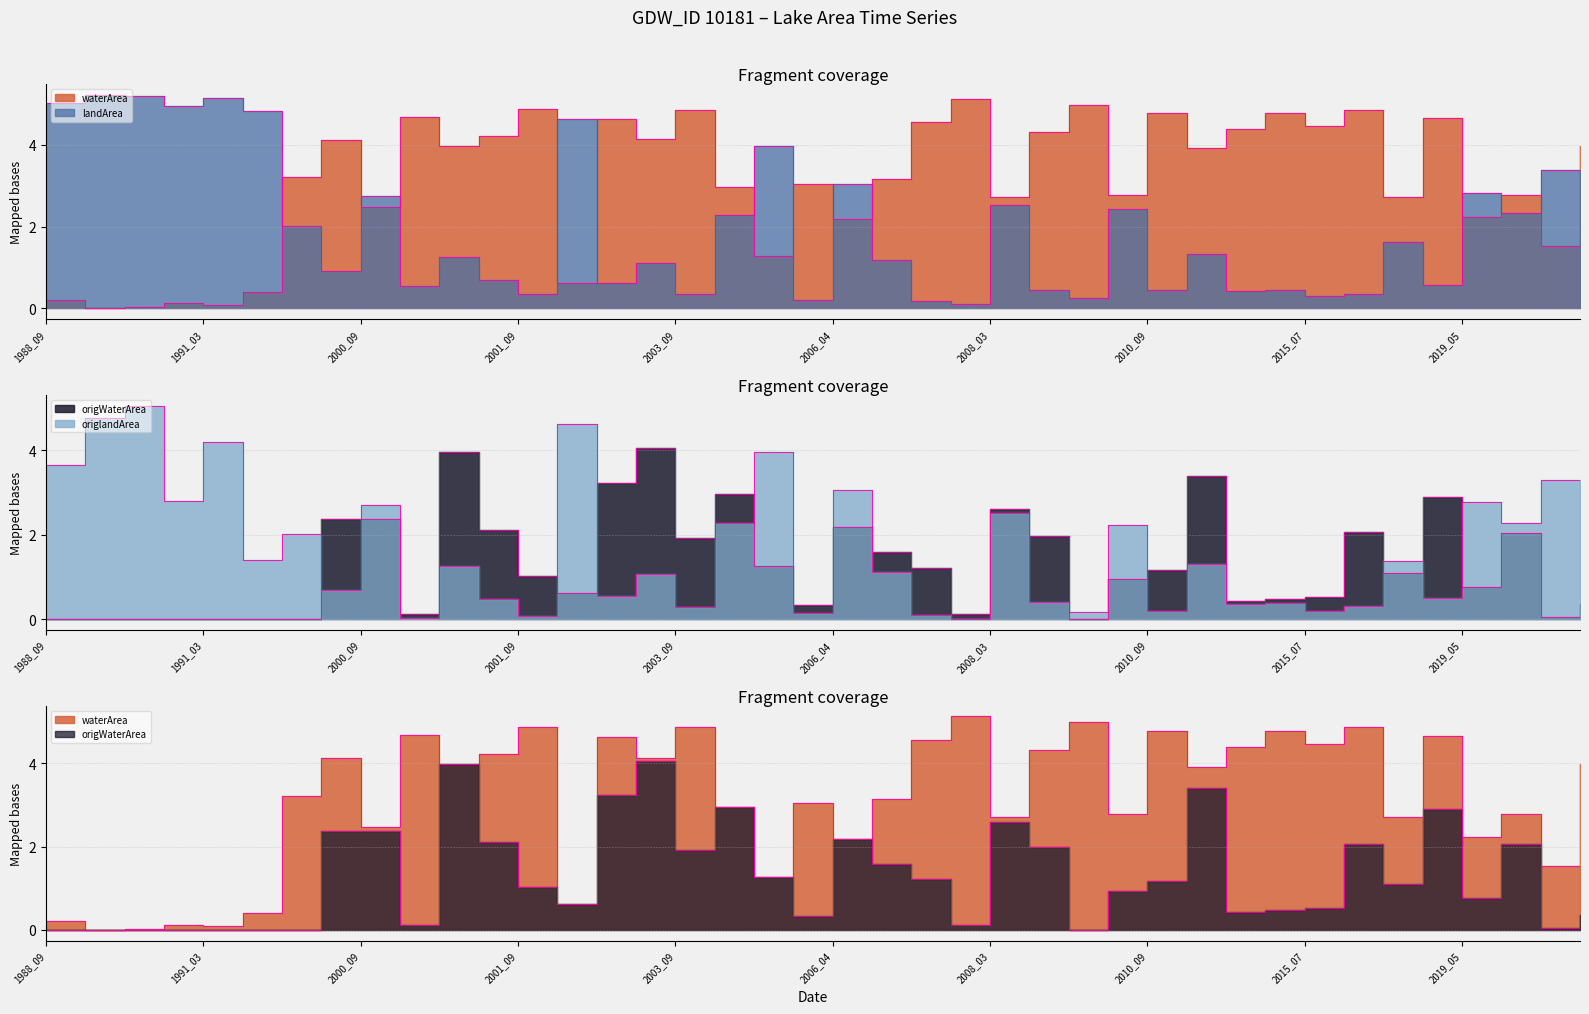

What is the value of the origWaterArea point at the 21st from the left?

2.2